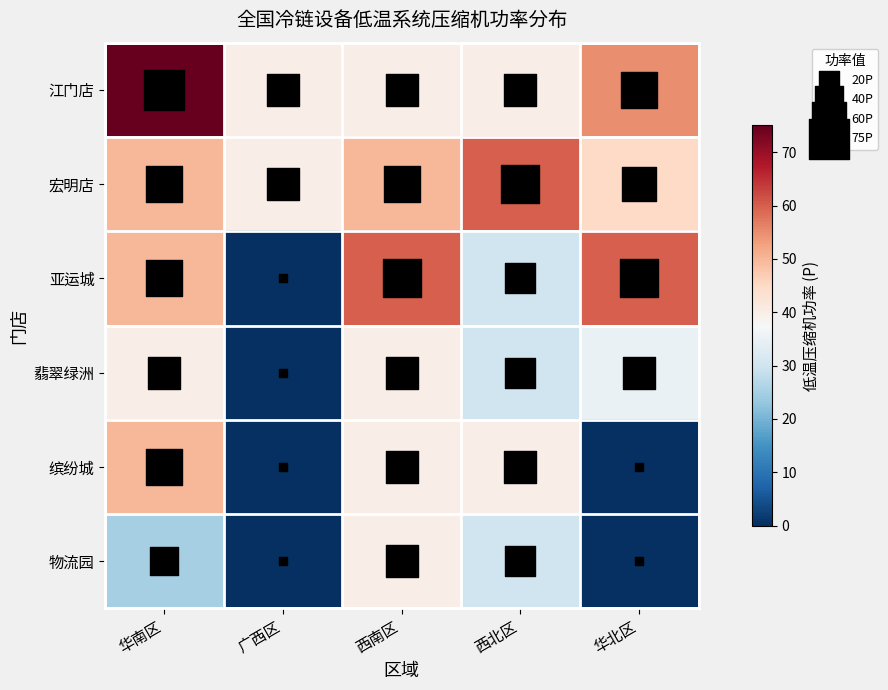

Reading left to right, list all the values displayed in this chart.

江门店: 华南区=75	广西区=40	西南区=40	西北区=40	华北区=55
宏明店: 华南区=50	广西区=40	西南区=50	西北区=60	华北区=45
亚运城: 华南区=50	广西区=0	西南区=60	西北区=30	华北区=60
翡翠绿洲: 华南区=40	广西区=0	西南区=40	西北区=30	华北区=35
缤纷城: 华南区=50	广西区=0	西南区=40	西北区=40	华北区=0
物流园: 华南区=25	广西区=0	西南区=40	西北区=30	华北区=0